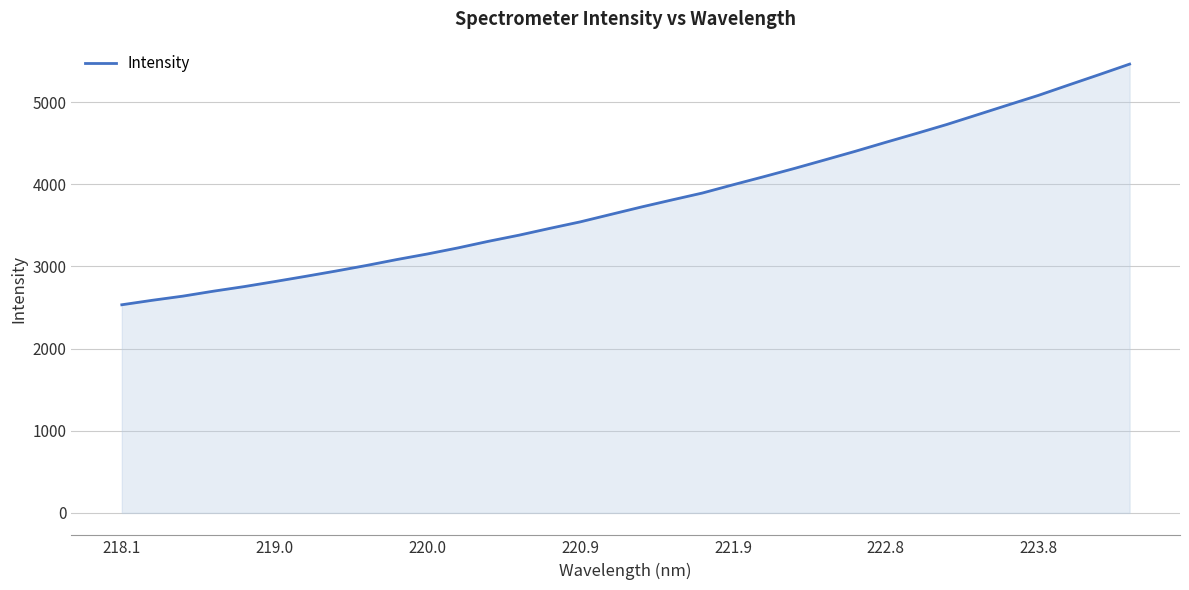

What is the difference between the maximum and minimum values?

2929.4